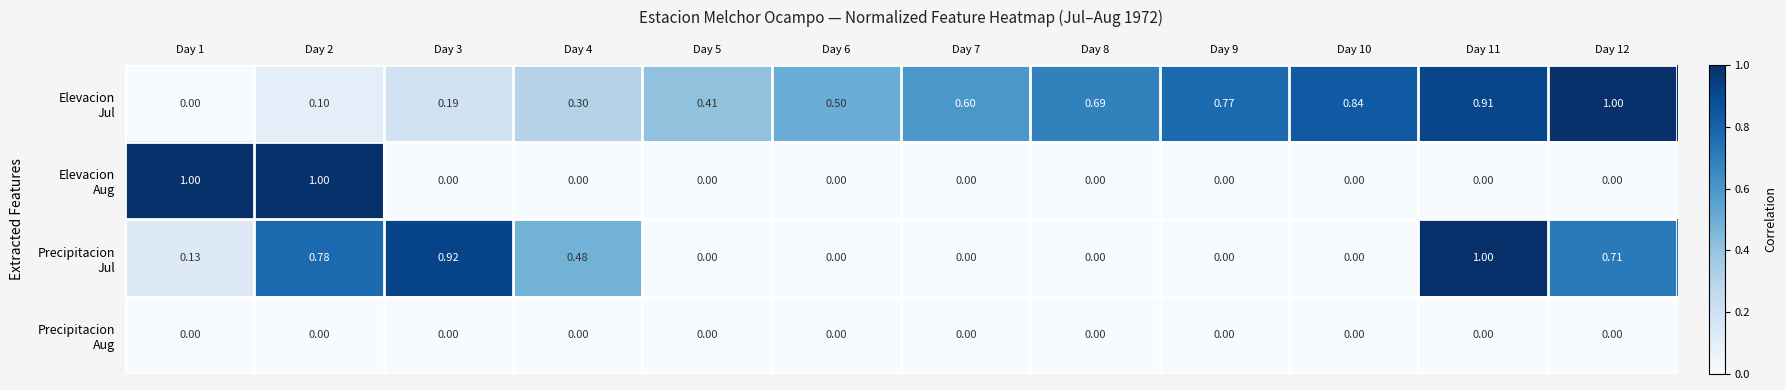

Count the number of data series in this chart.

4